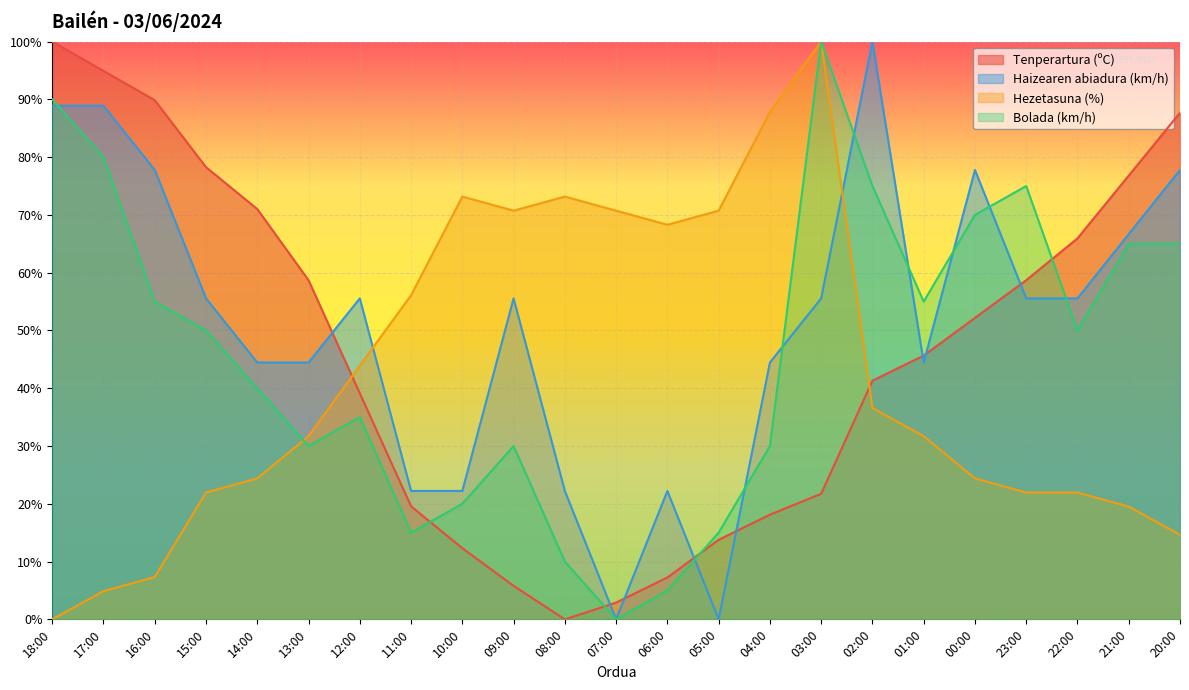

At which category is the sum across all series the highest?

18:00